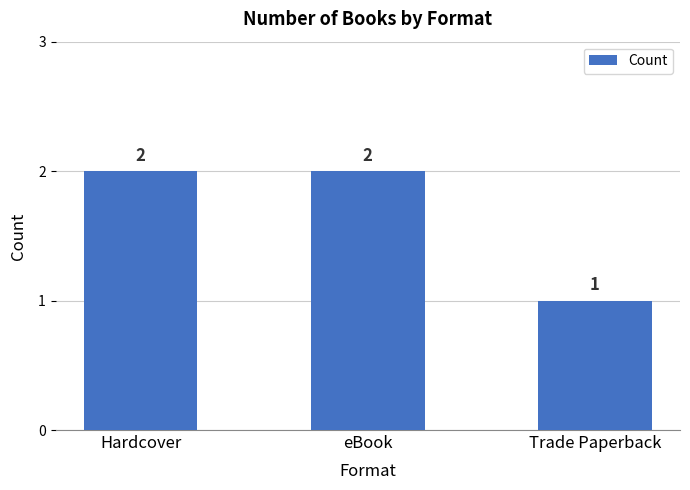

What is the value of the 1st bar from the left?

2